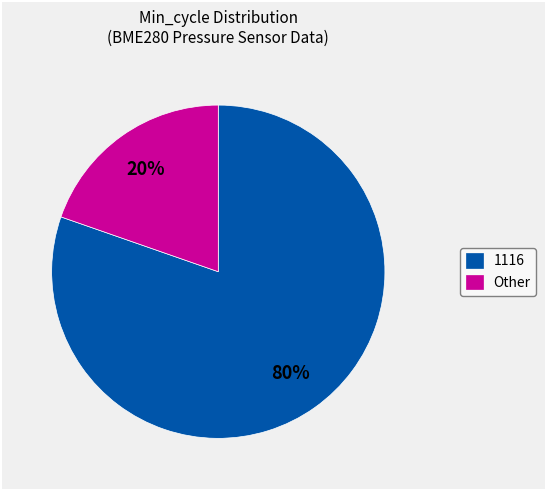

Do 1116 and Other together represent more than half of the pie?

Yes